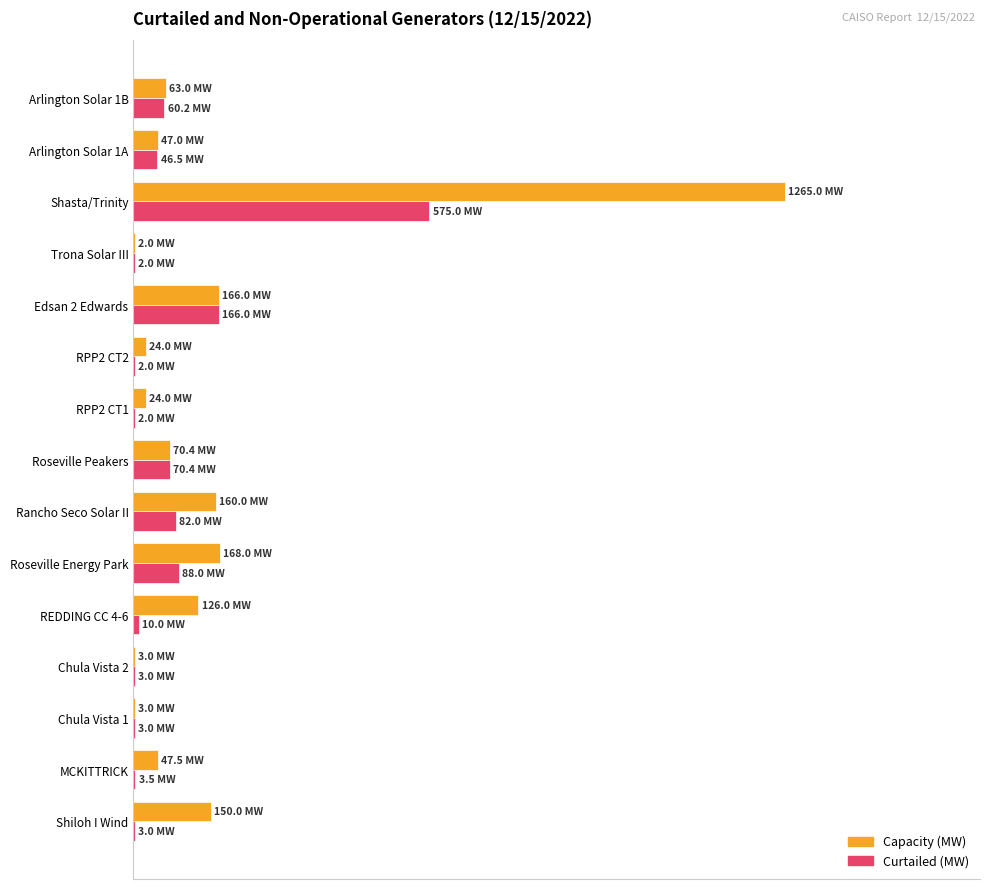

Which series has the largest total across all categories?

Capacity (MW)